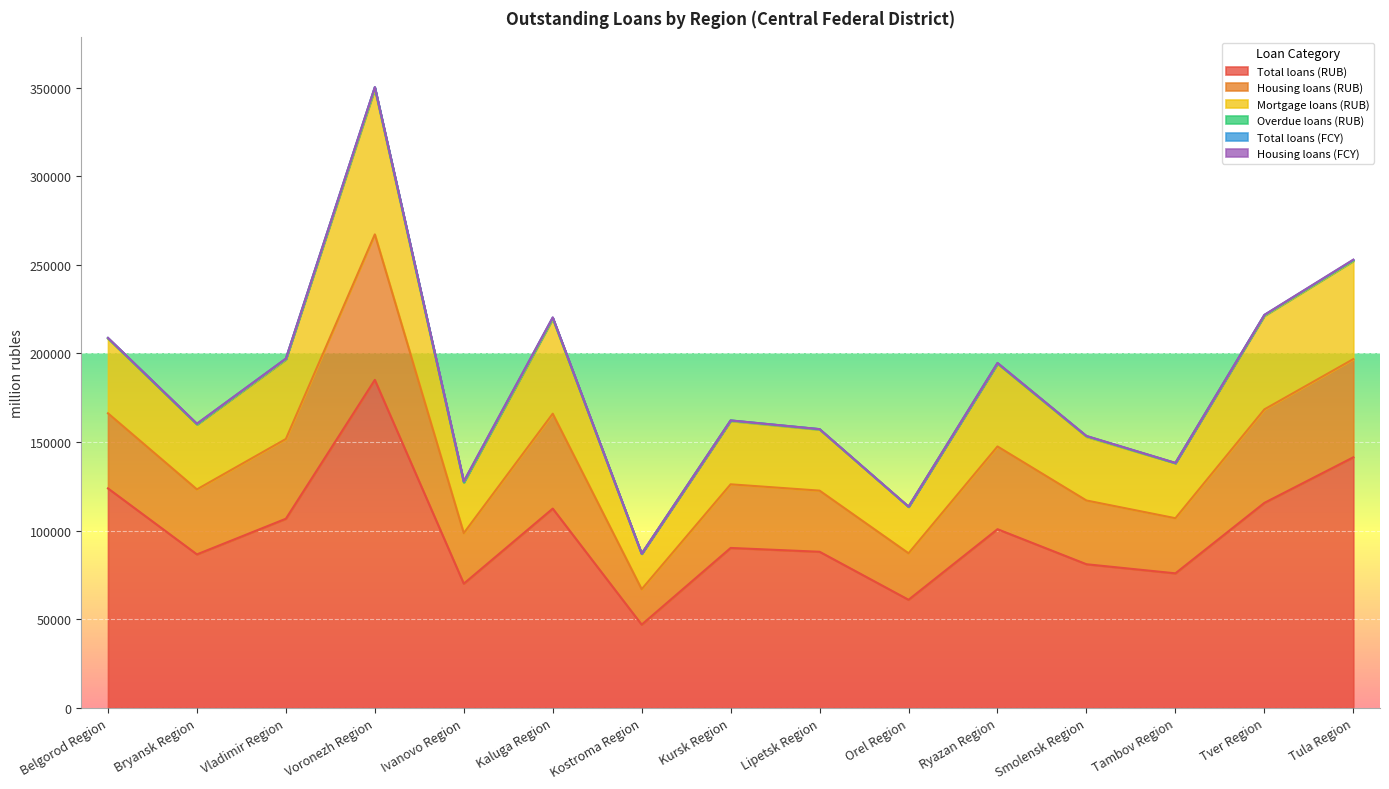

Rank the categories by Mortgage loans (RUB) value from lowest to highest.

Kostroma Region, Orel Region, Ivanovo Region, Tambov Region, Smolensk Region, Lipetsk Region, Bryansk Region, Kursk Region, Ryazan Region, Vladimir Region, Belgorod Region, Kaluga Region, Tver Region, Tula Region, Voronezh Region